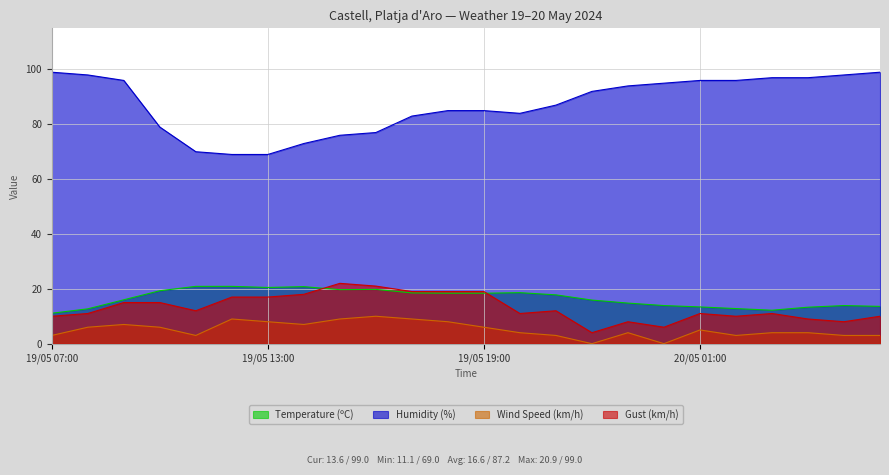

What is the spread (max minus min) of values at 19/05 23:00?

90.0